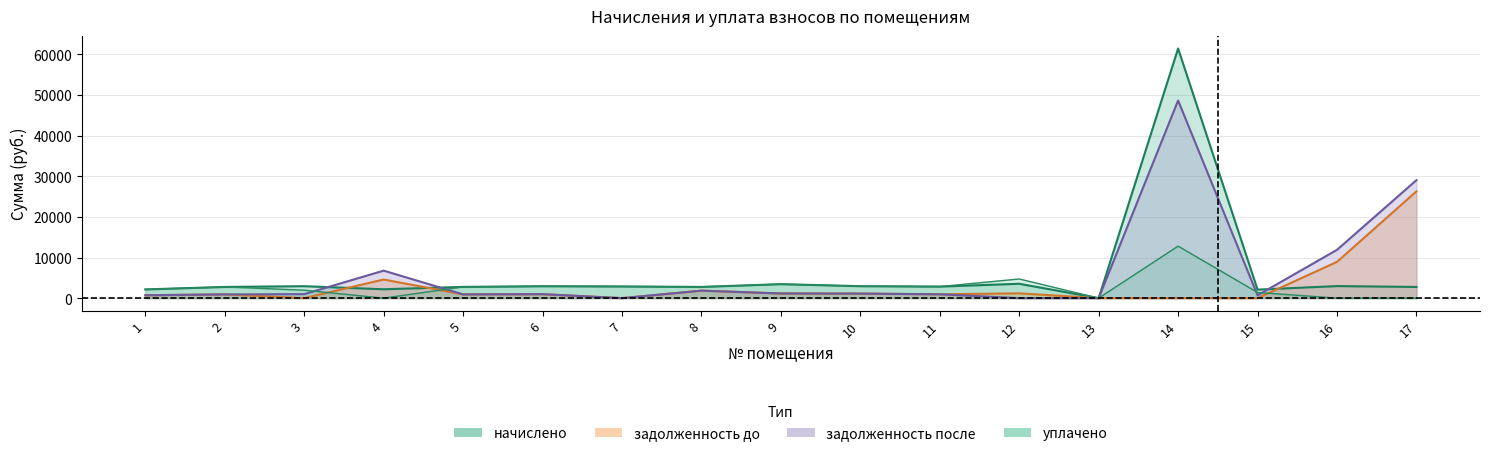

Where is the first local maximum for задолженность_до?

2